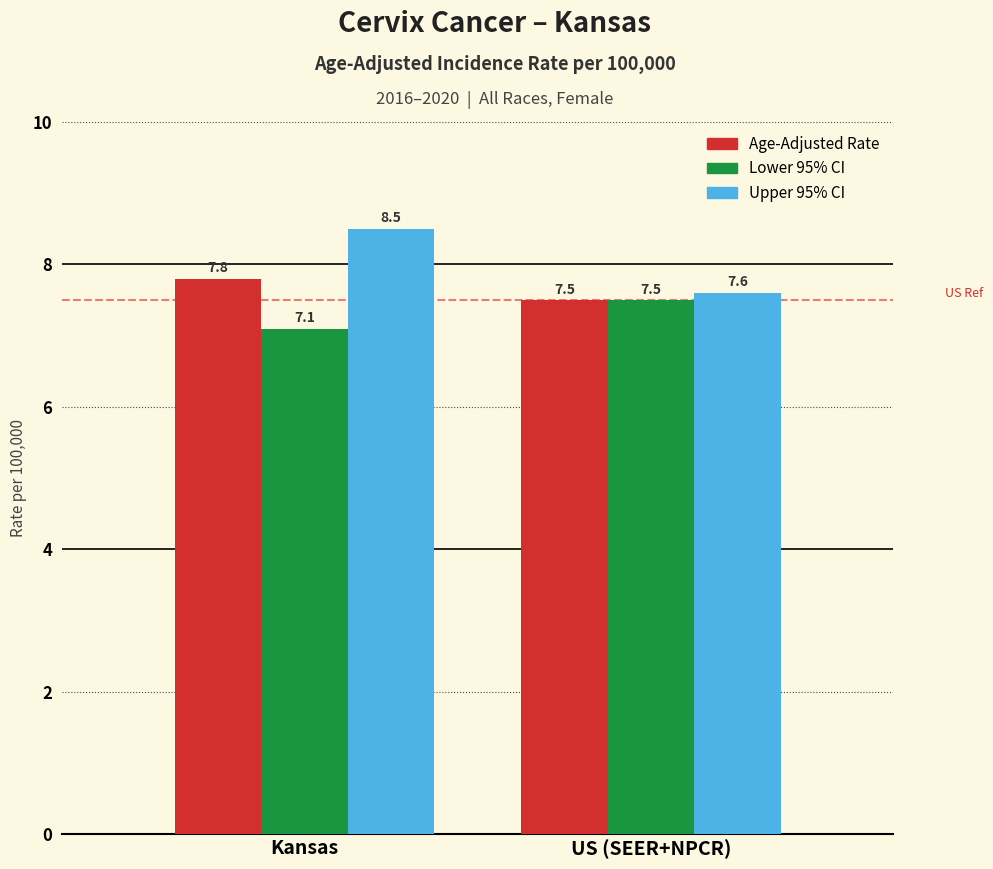

What is the spread (max minus min) of values at US (SEER+NPCR)?

0.1